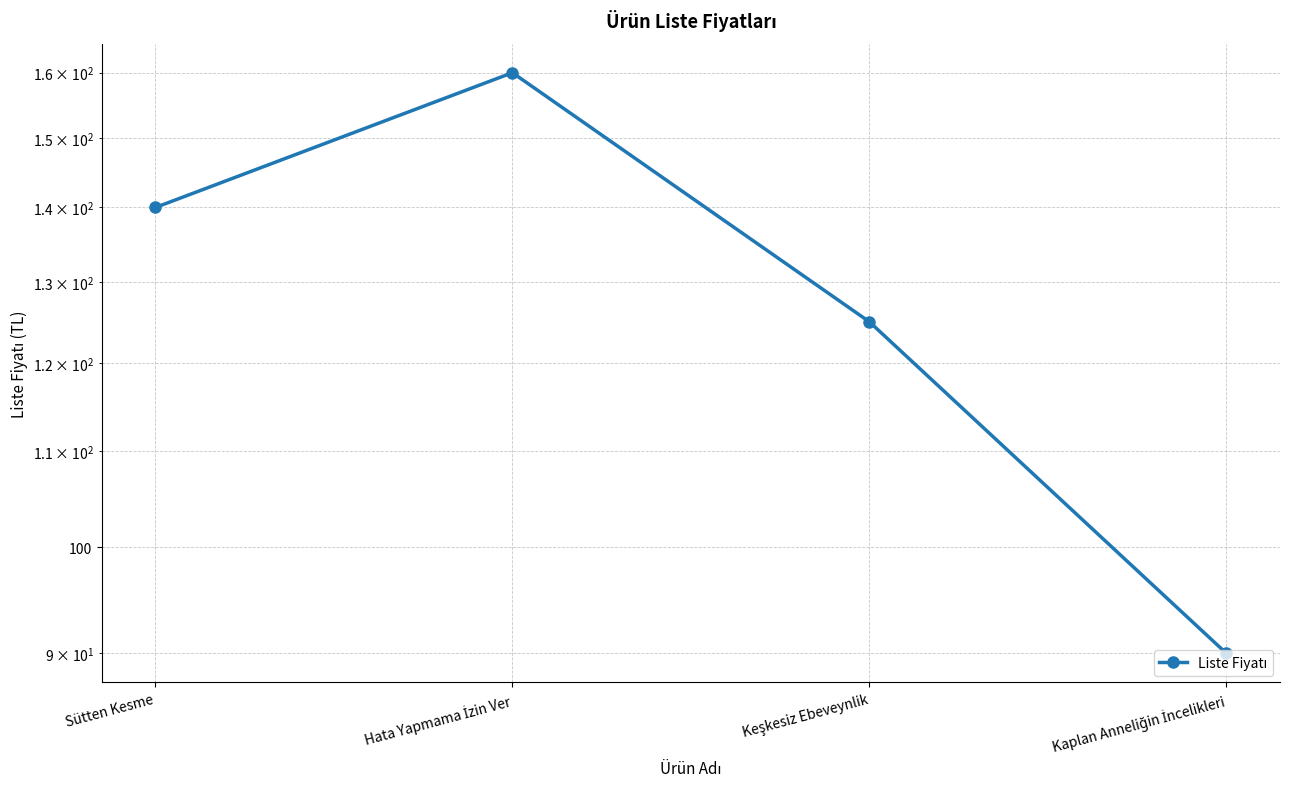

Where is the first local maximum?

Hata Yapmama İzin Ver